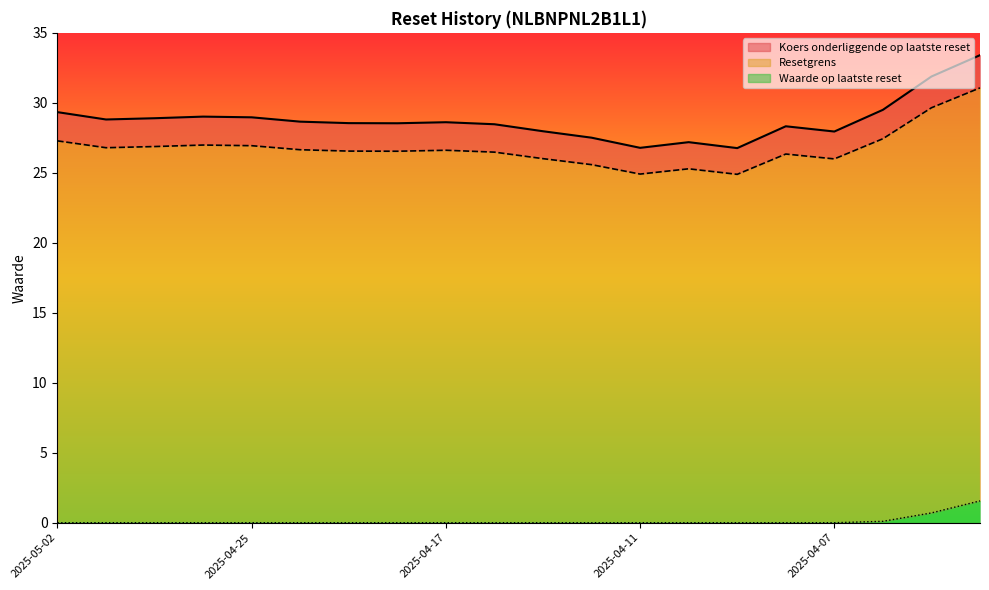

How many lines are shown in the chart?

3